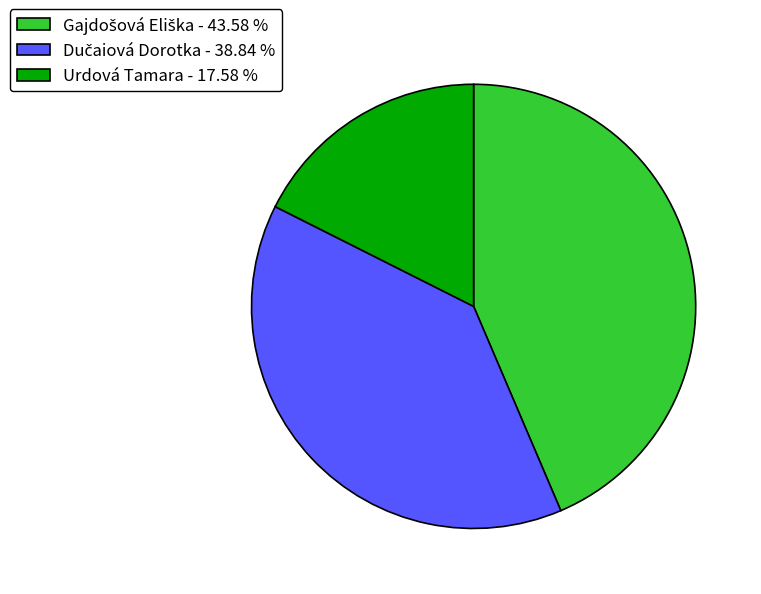

Count the number of slices in the pie.

3